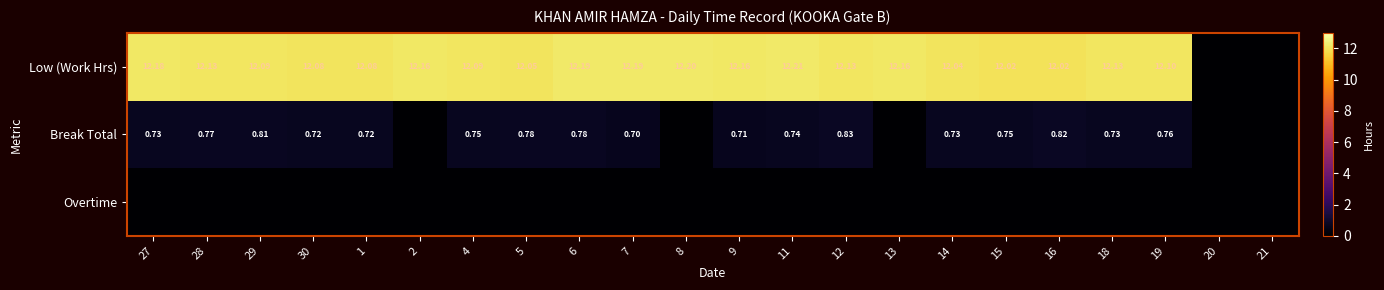

What is the difference between the second highest and minimum values in the Break Total series?

0.8